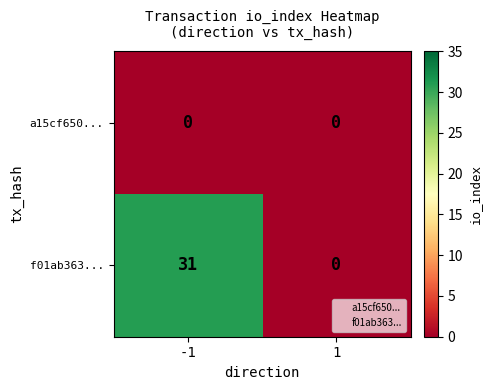

Reading right to left, what are all the values shown in this chart?

a15cf650...: 1=0	-1=0
f01ab363...: 1=0	-1=31